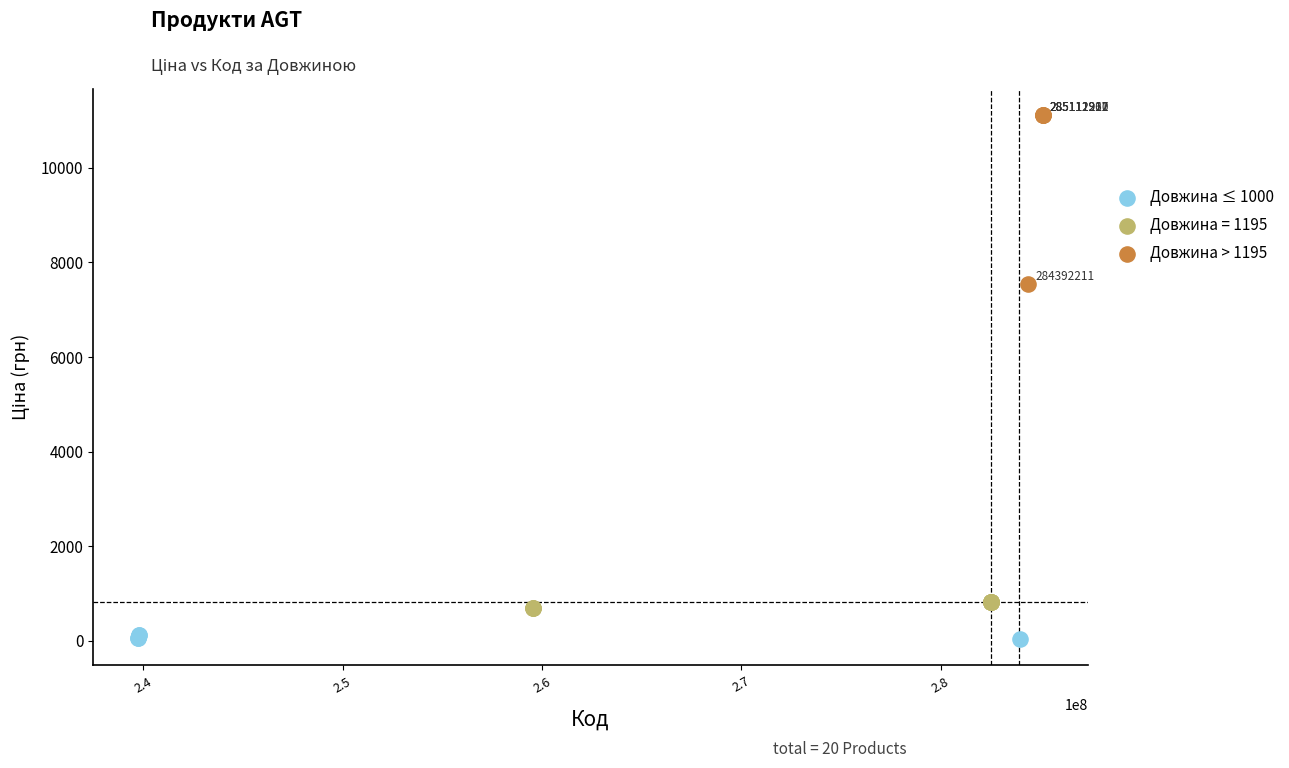

Which series contains the highest Y value?

Довжина > 1195